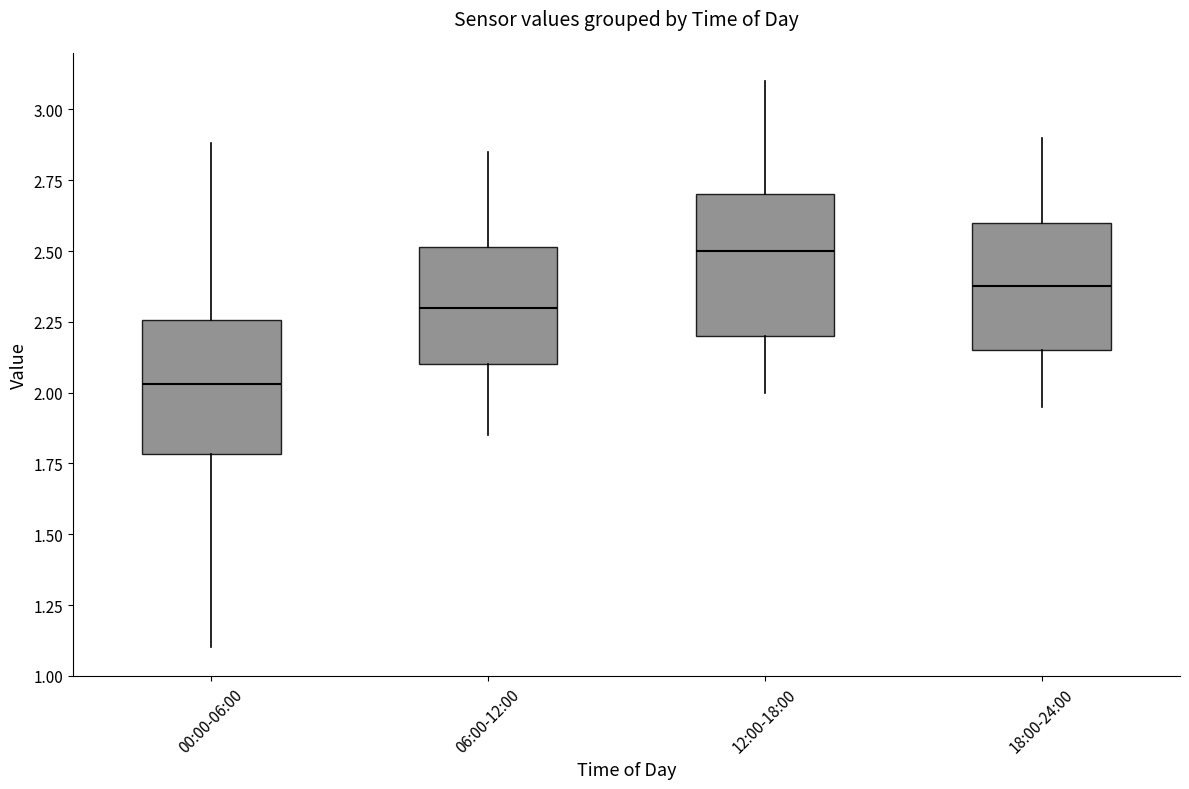

Where does the upper whisker of the box for 06:00-12:00 end on the y-axis? The values are not printed on the chart, so give them approximately, as read against the axis.

2.85